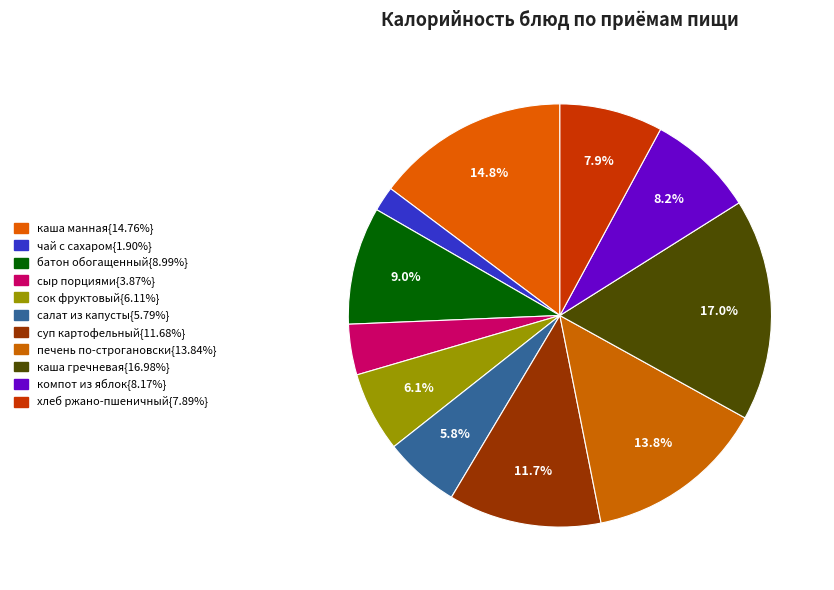

How many segments does this pie chart have?

11